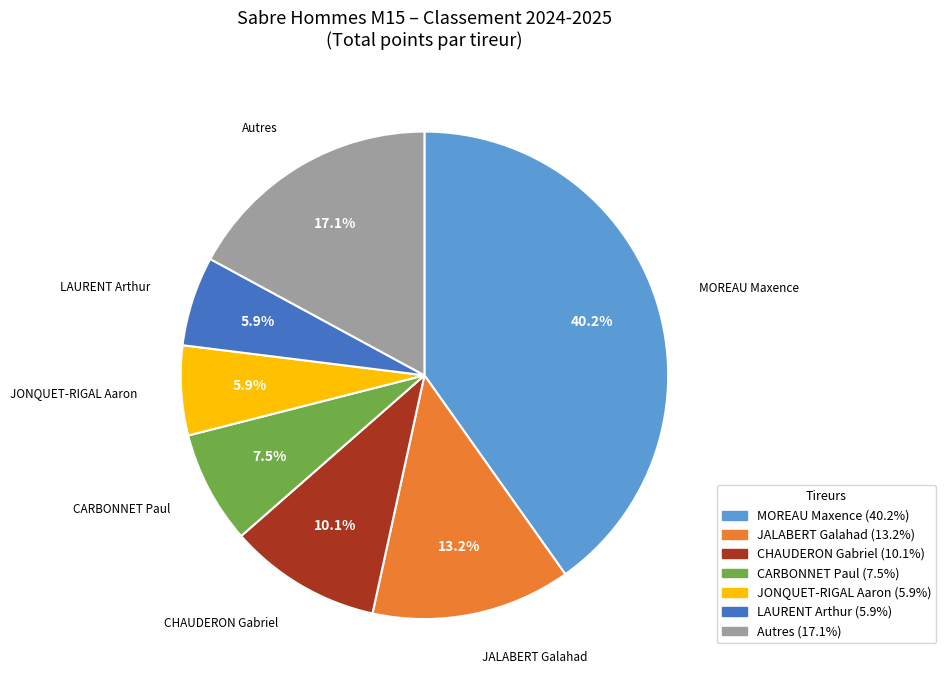

Does any single category account for the majority?

No